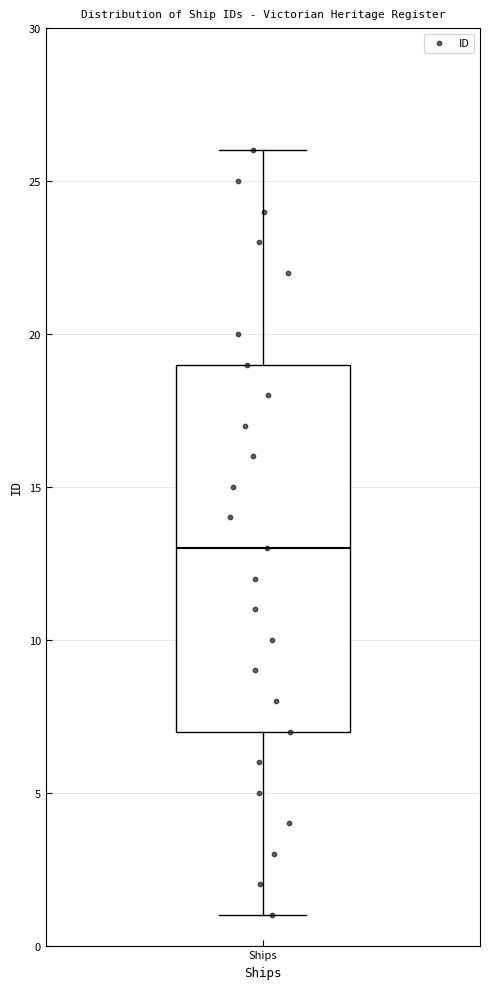

Where does the upper whisker of the box for Ships end on the y-axis? The values are not printed on the chart, so give them approximately, as read against the axis.

26